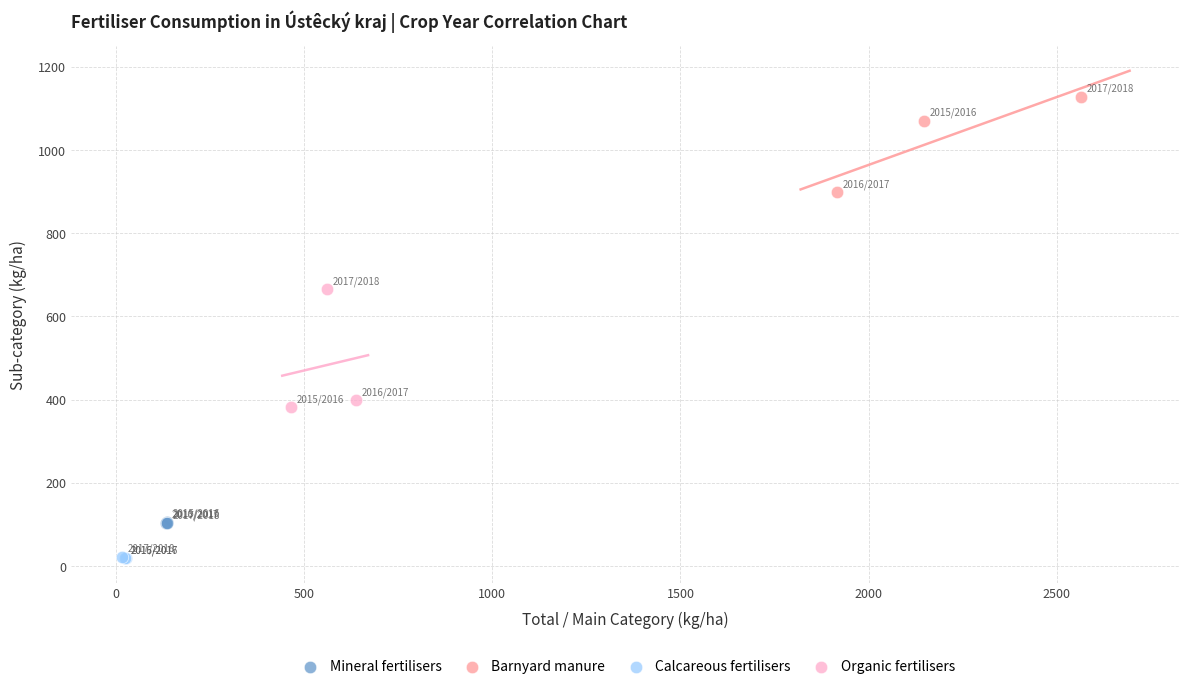

Which series contains the lowest Y value?

Calcareous fertilisers